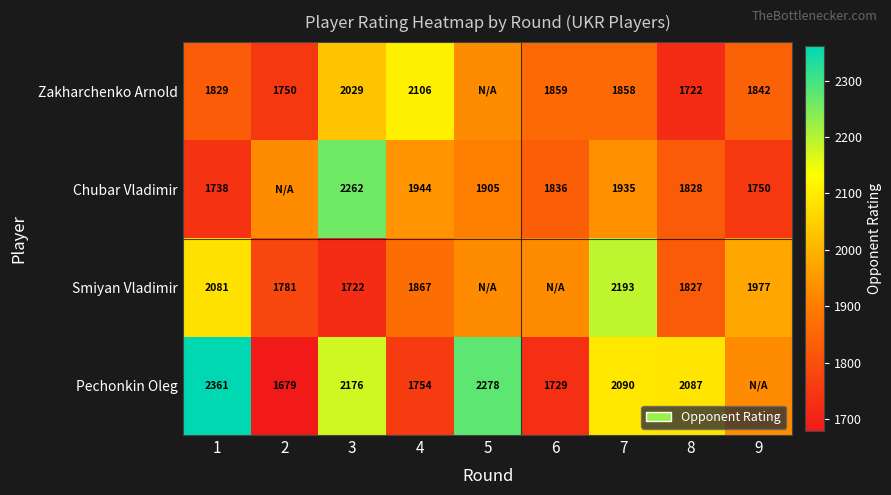

What is the difference between the Pechonkin Oleg values at 8 and 5?

191.0